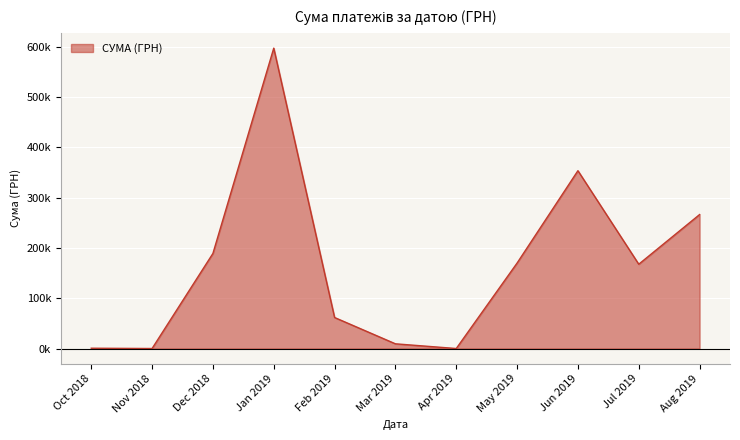

What is the difference between the maximum and minimum values?

587020.0